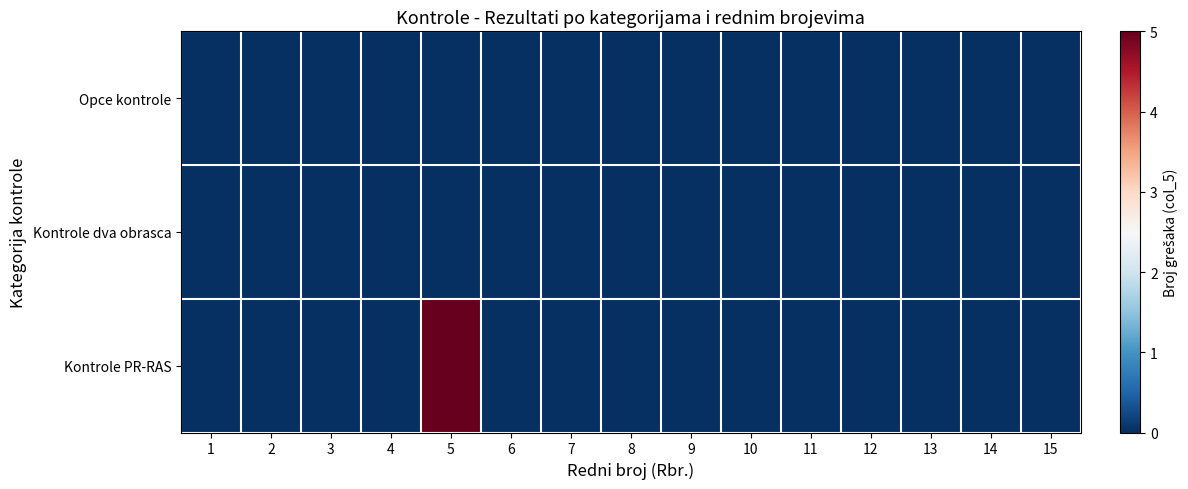

Which series changed the most between 11 and 13?

Opce kontrole